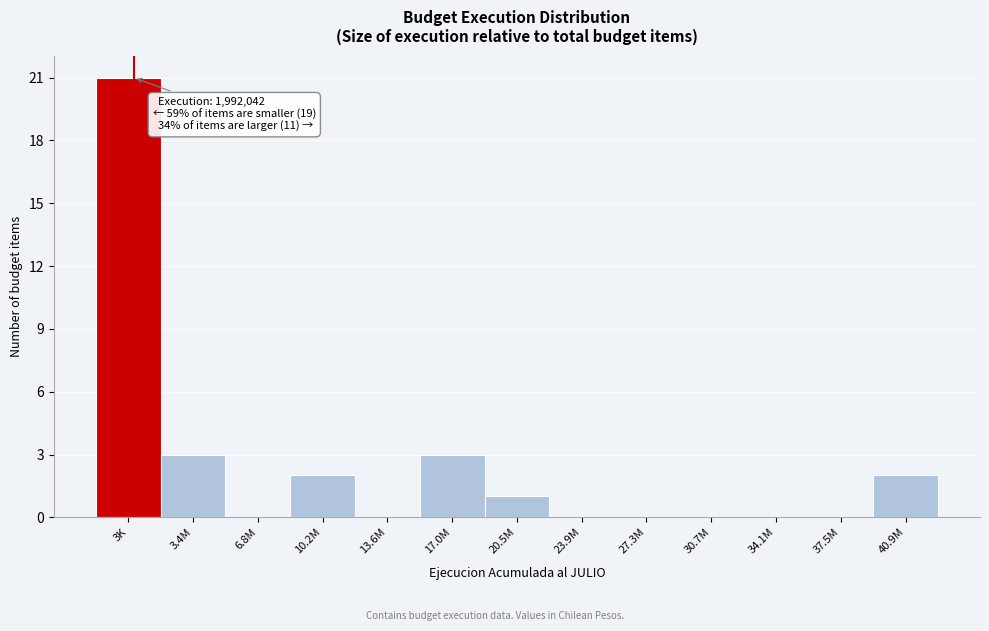

Reading left to right, transcribe all the data shown in this chart.

3K=21	3.4M=3	6.8M=0	10.2M=2	13.6M=0	17.0M=3	20.5M=1	23.9M=0	27.3M=0	30.7M=0	34.1M=0	37.5M=0	40.9M=2